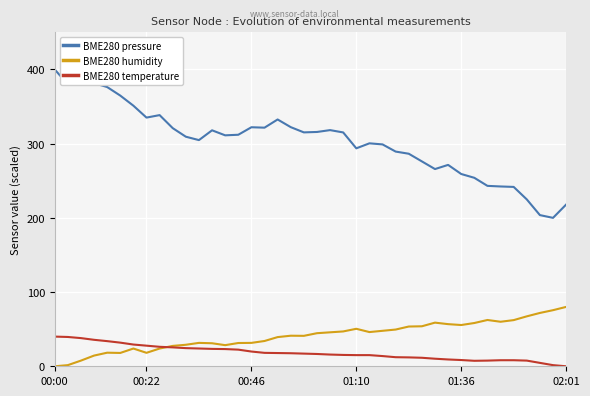

Which series has the widest spread of values?

BME280 pressure